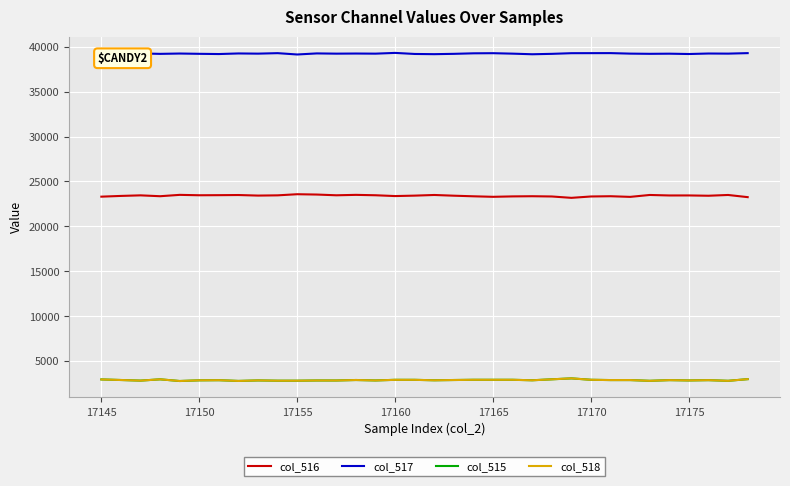

True or false: col_517 and col_516 cross at least once.

False